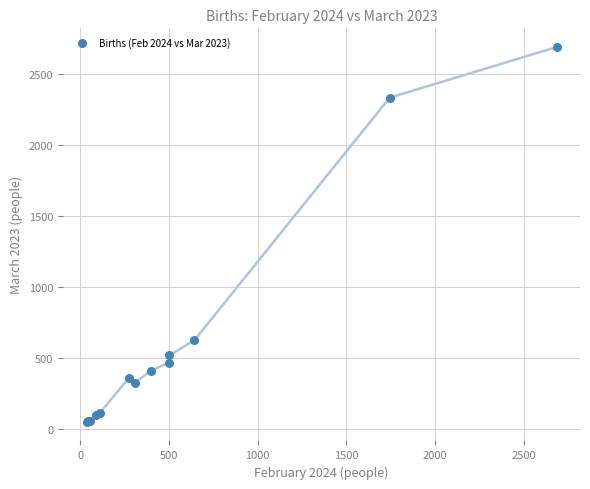

What Y value in the scatter plot is closest to 1369?

623